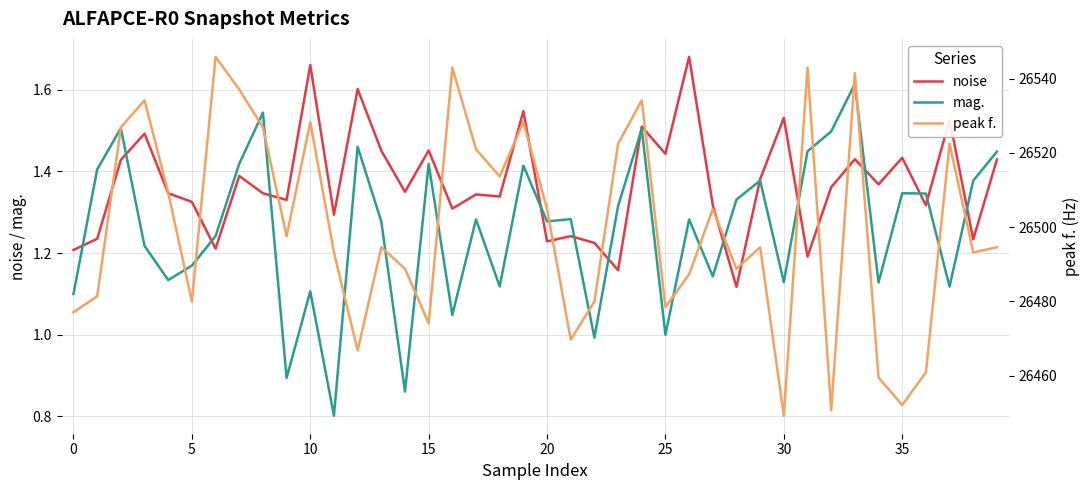

List the series in order of their peak value, highest first.

peak f., noise, mag.